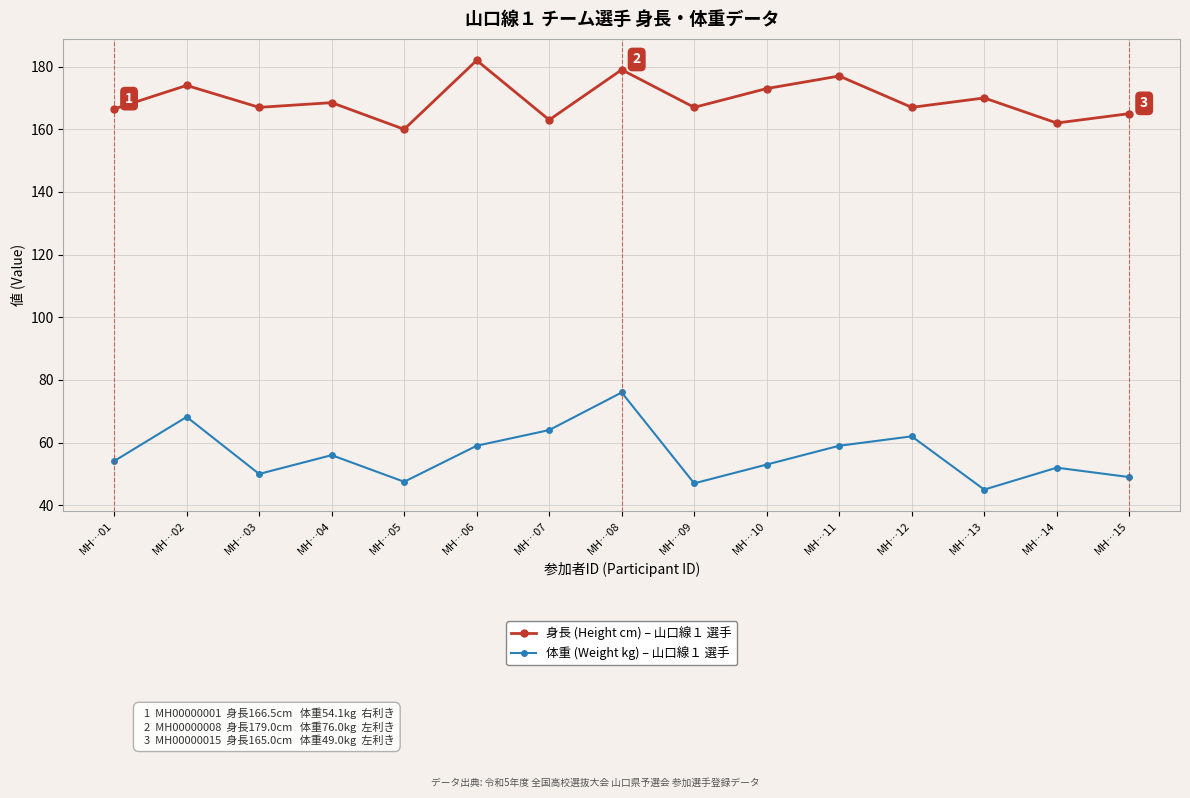

What is the smallest value displayed?

45.0